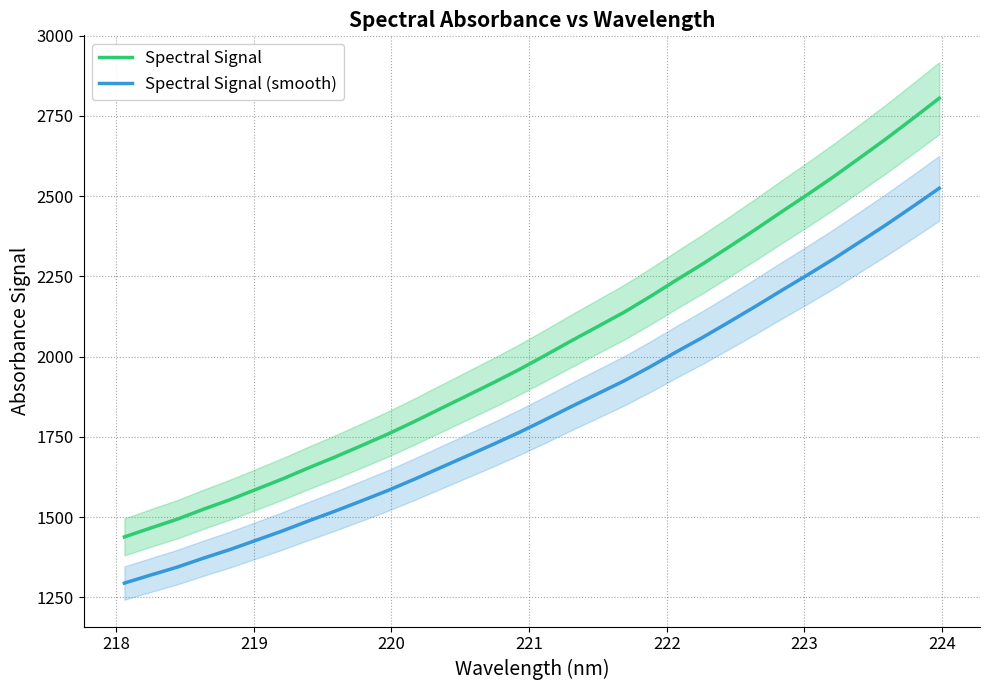

True or false: Spectral Signal (smooth) and Spectral Signal cross at least once.

False